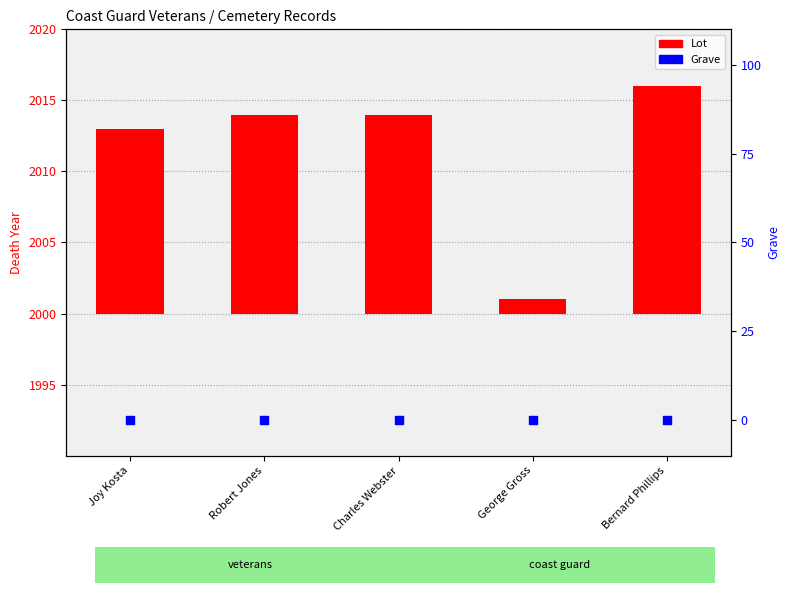

Which series contains the highest Y value?

Lot